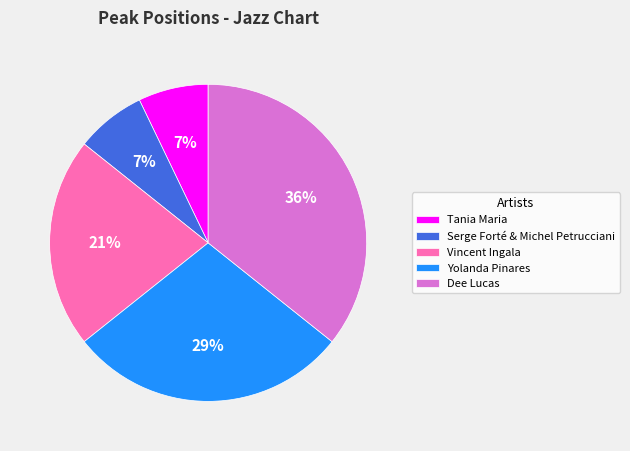

What is the largest slice in the pie chart?

Dee Lucas